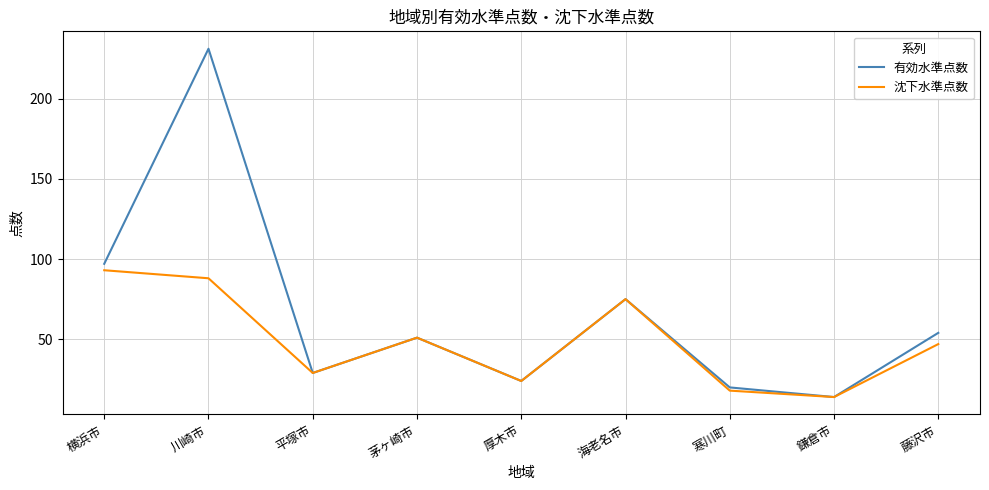

The 沈下水準点数 series shows 88 at 川崎市. True or false?

True